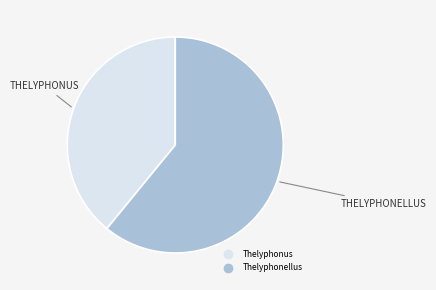

Which category has the biggest portion of the pie?

Thelyphonellus